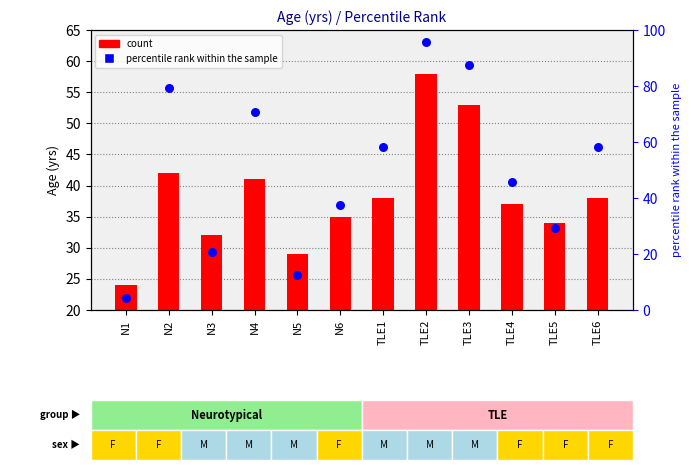

Which series reaches the maximum Y coordinate?

percentile rank within the sample